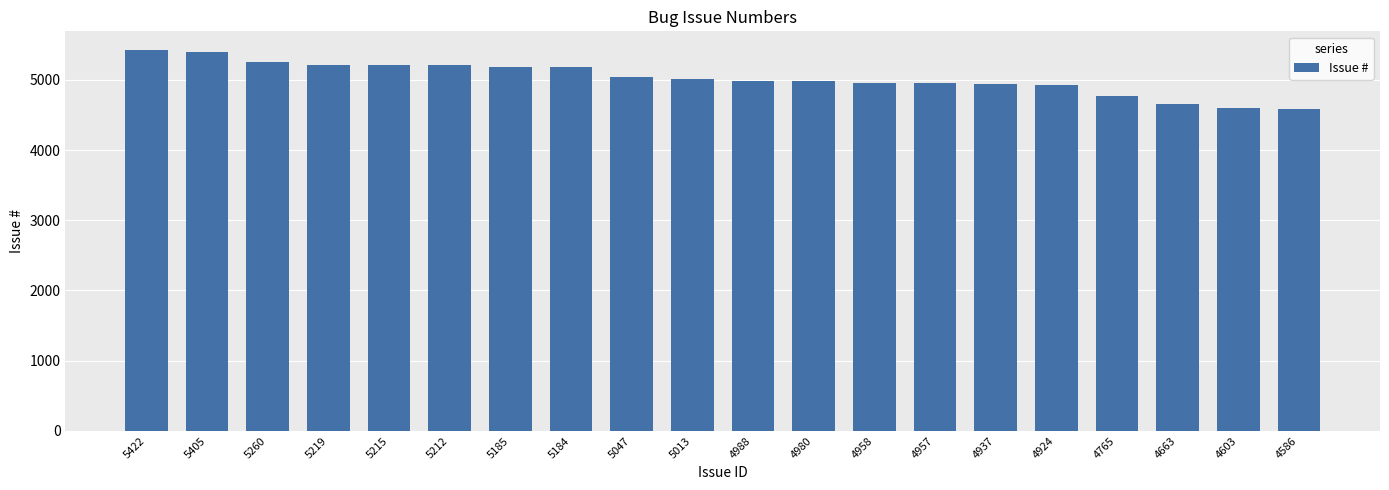

What is the change in value from 5260 to 4603?

-657